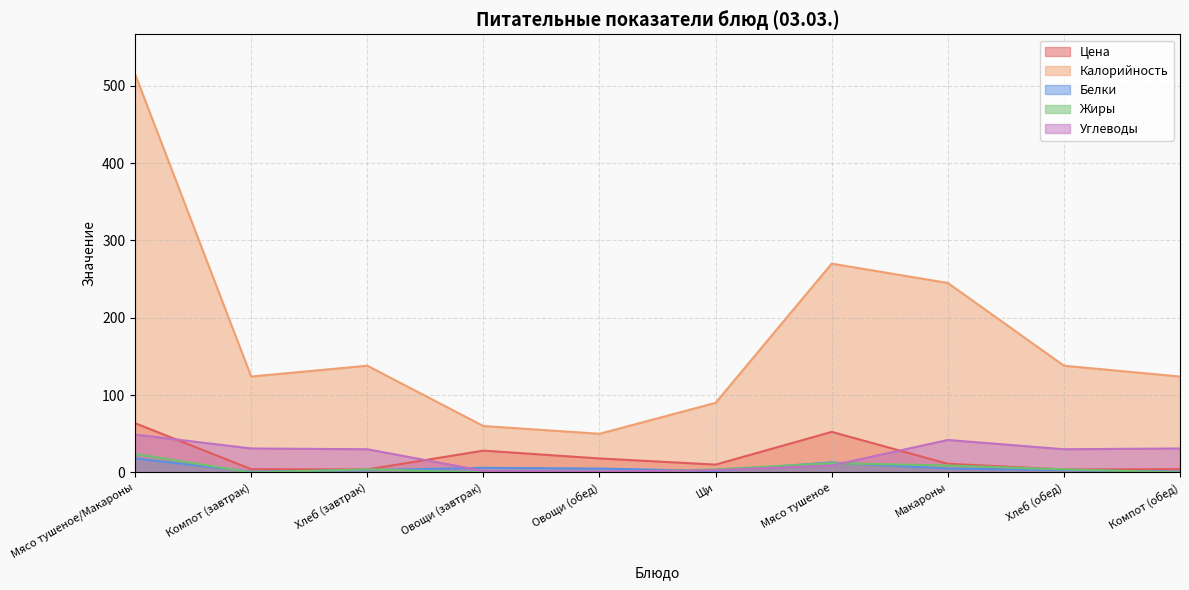

Is it true that Углеводы equals 1.0 at Овощи (обед)?

True